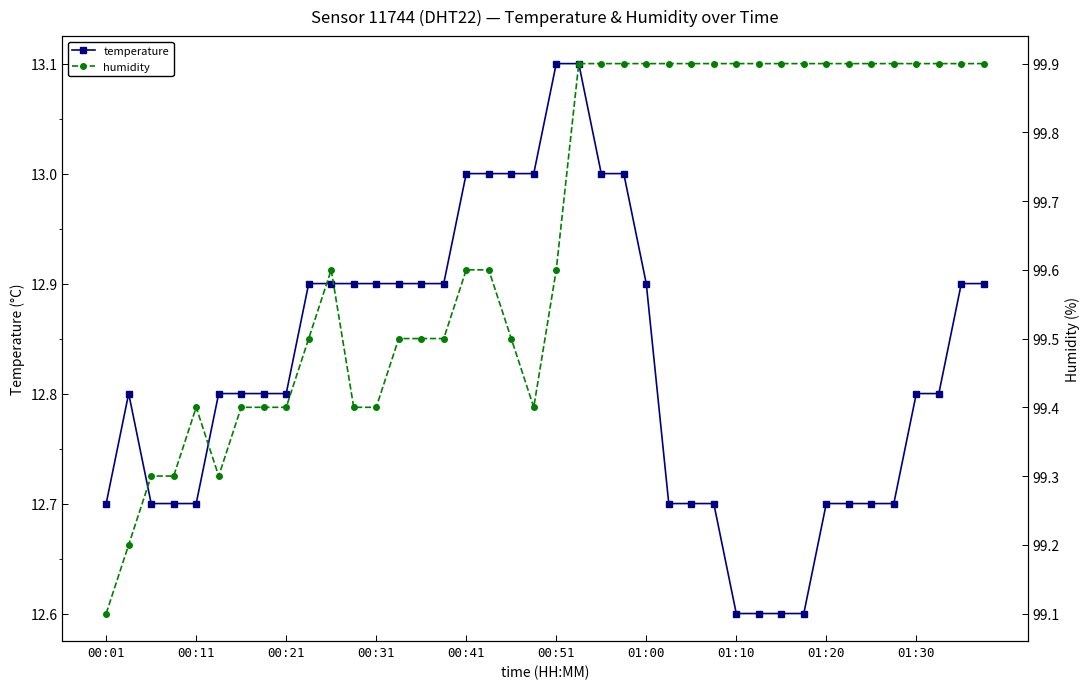

True or false: temperature and humidity cross at least once.

False